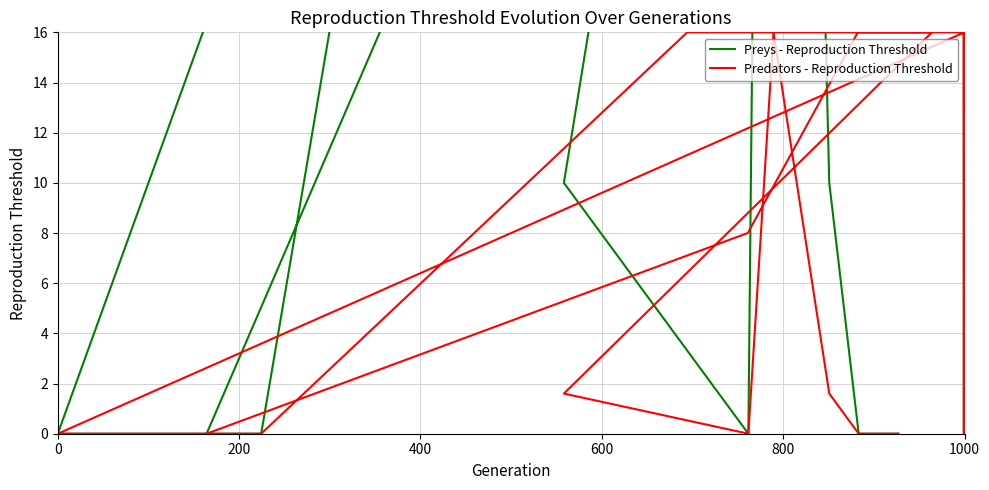

The Progress (scaled) series shows 0.9 at 31. True or false?

False